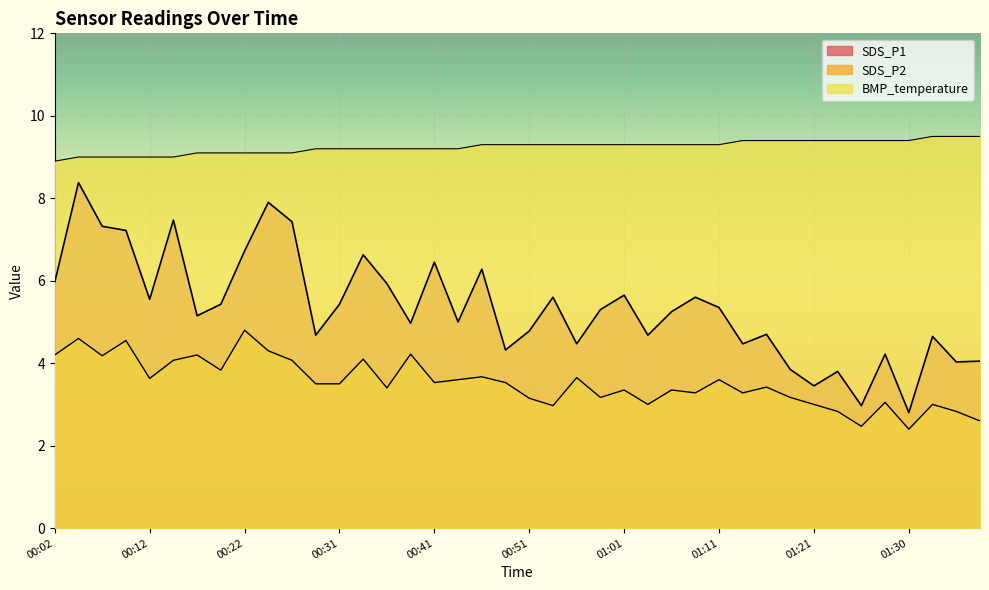

Is the value of SDS_P1 at 00:44 greater than the value of BMP_temperature at 00:53?

No